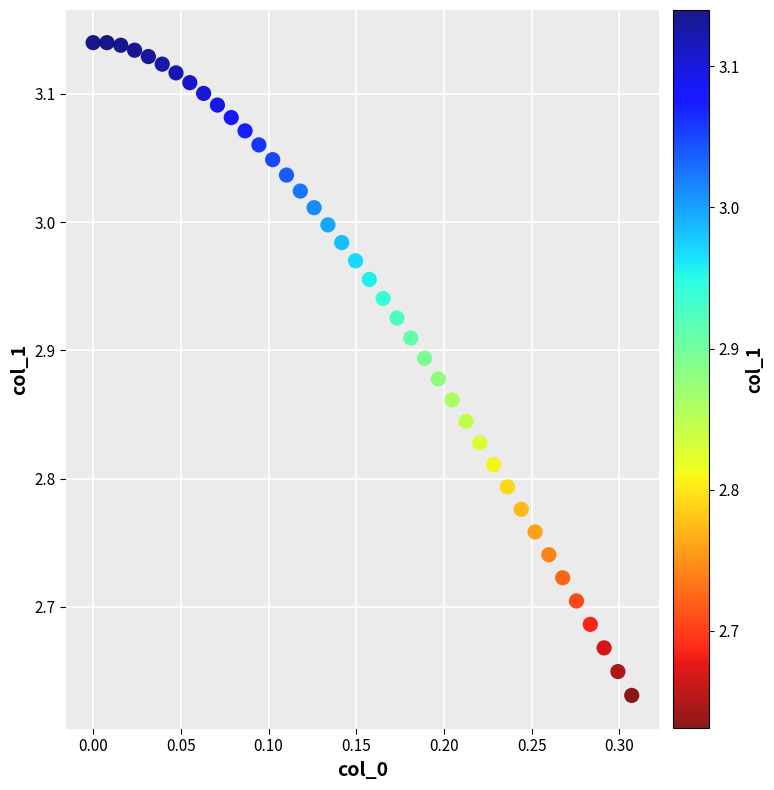

What is the range of X values (max minus min)?

0.3